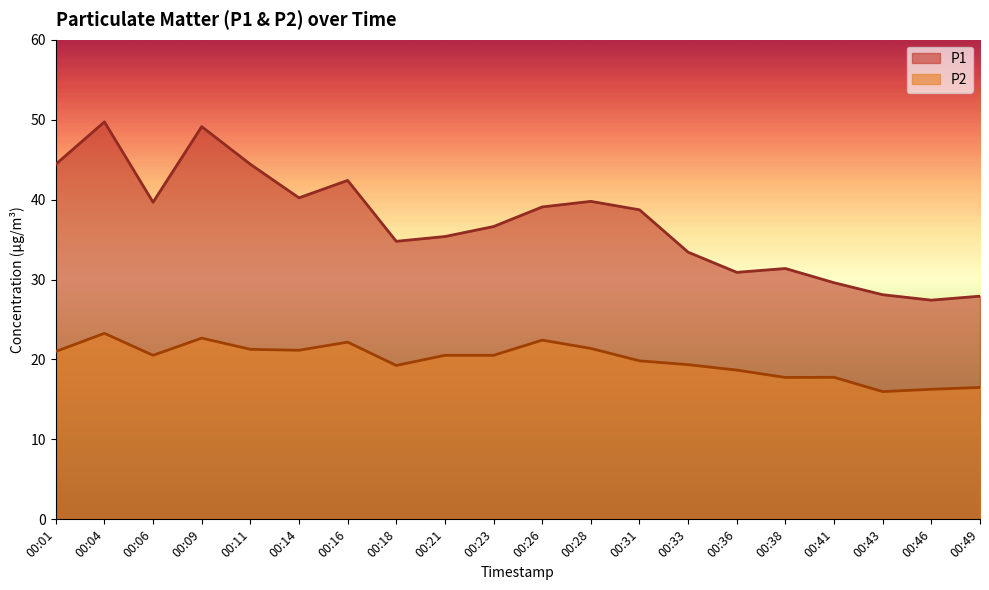

True or false: P2 and P1 intersect in this chart.

False